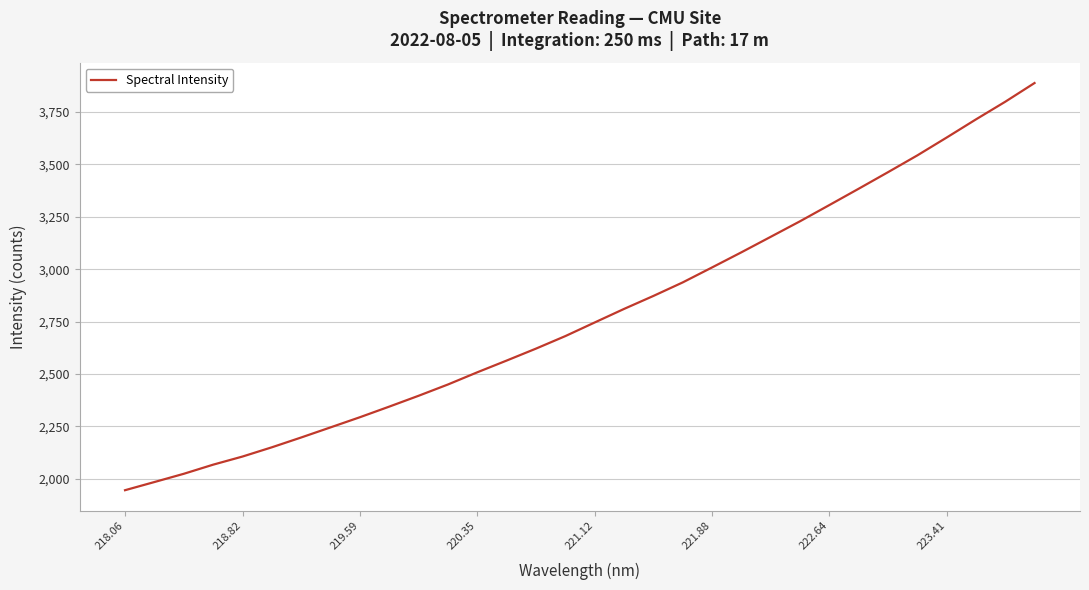

What is the difference between the maximum and minimum values?

1942.3